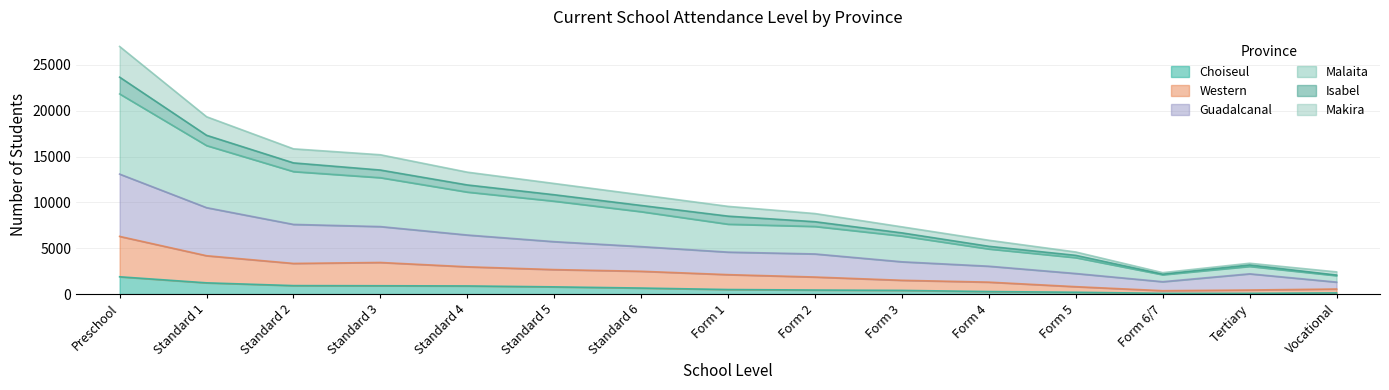

True or false: Guadalcanal has a value of 5719 at Standard 5.

True